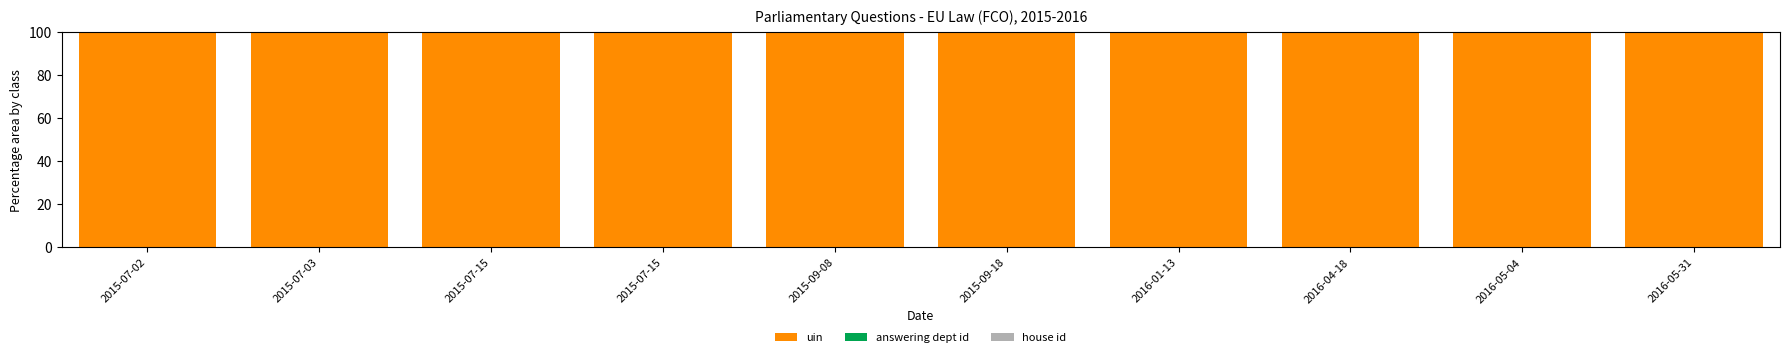

Are the bars horizontal?

No